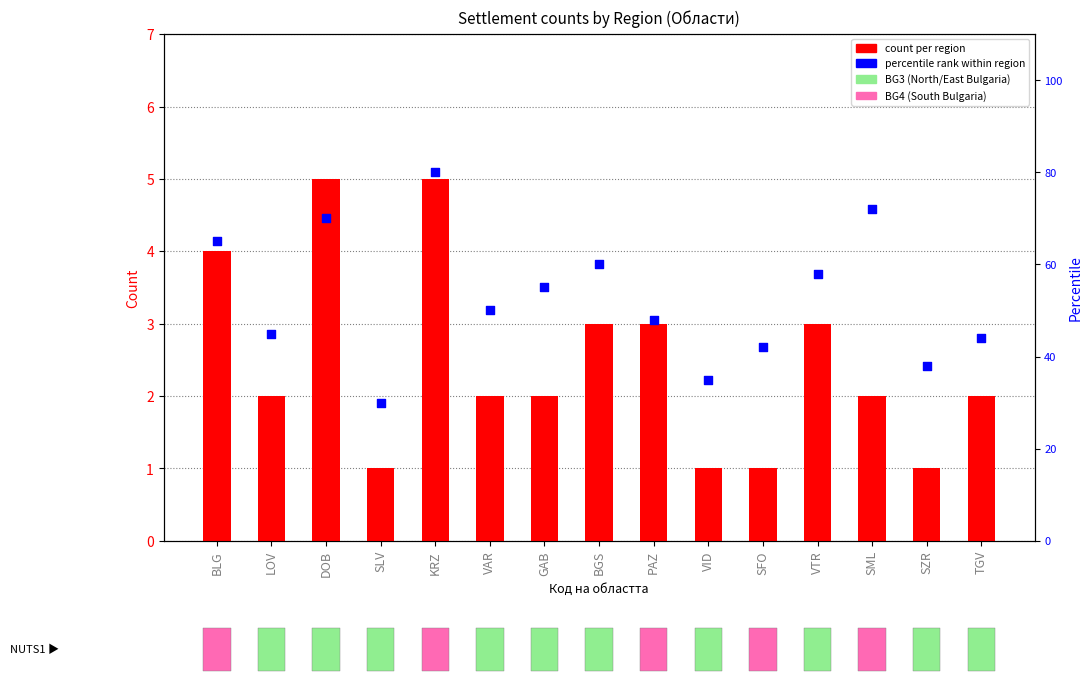

Which series contains the highest Y value?

percentile rank